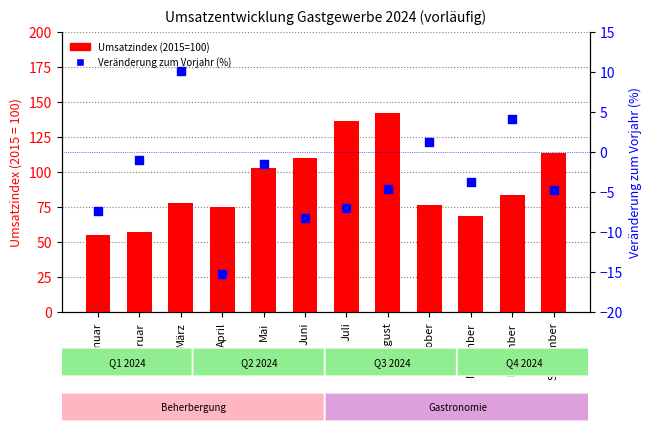

Which series has the largest Y range (max minus min)?

Umsatzindex (2015=100)